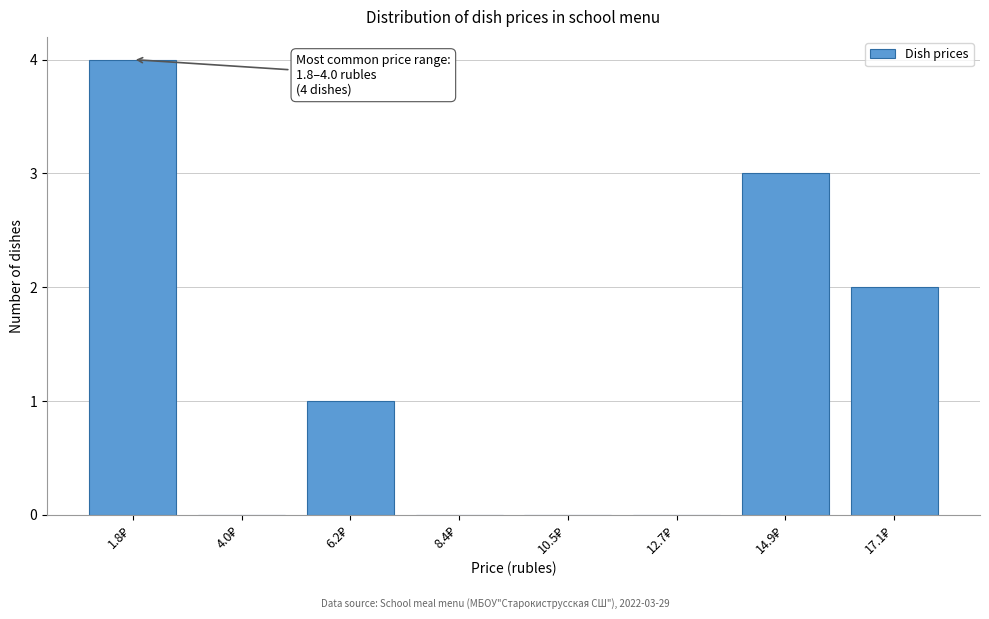

What is the greatest value displayed?

4